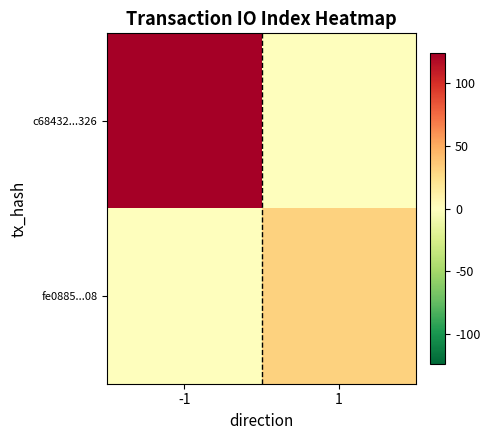

Which series has the largest total across all categories?

c68432...326